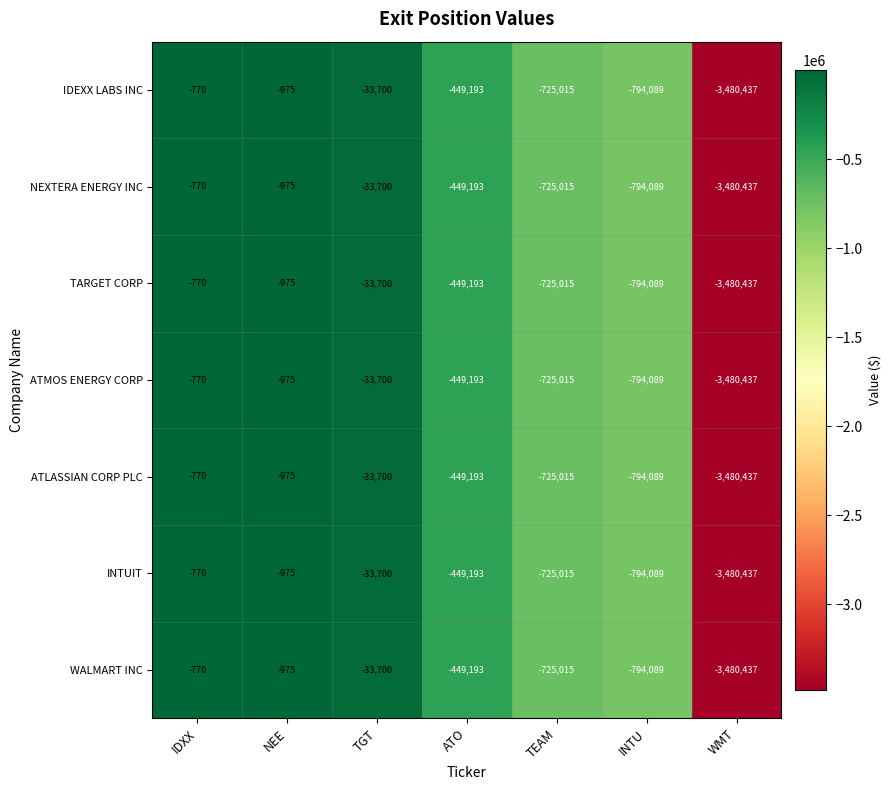

The INTUIT series shows -159041 at ATO. True or false?

False